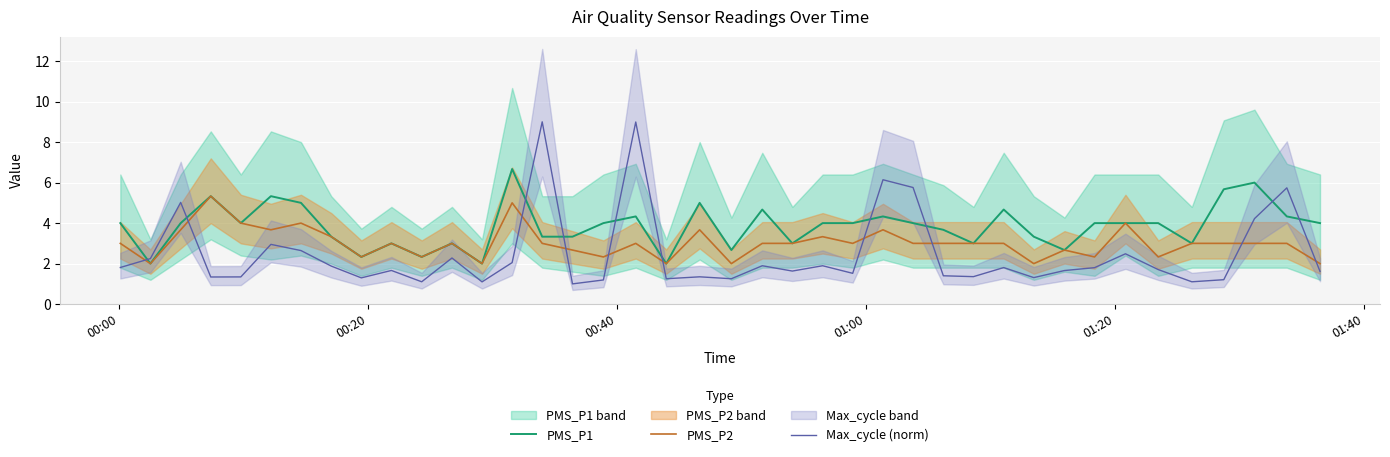

What is the difference between the maximum and minimum values in the PMS_P1 series?

4.7